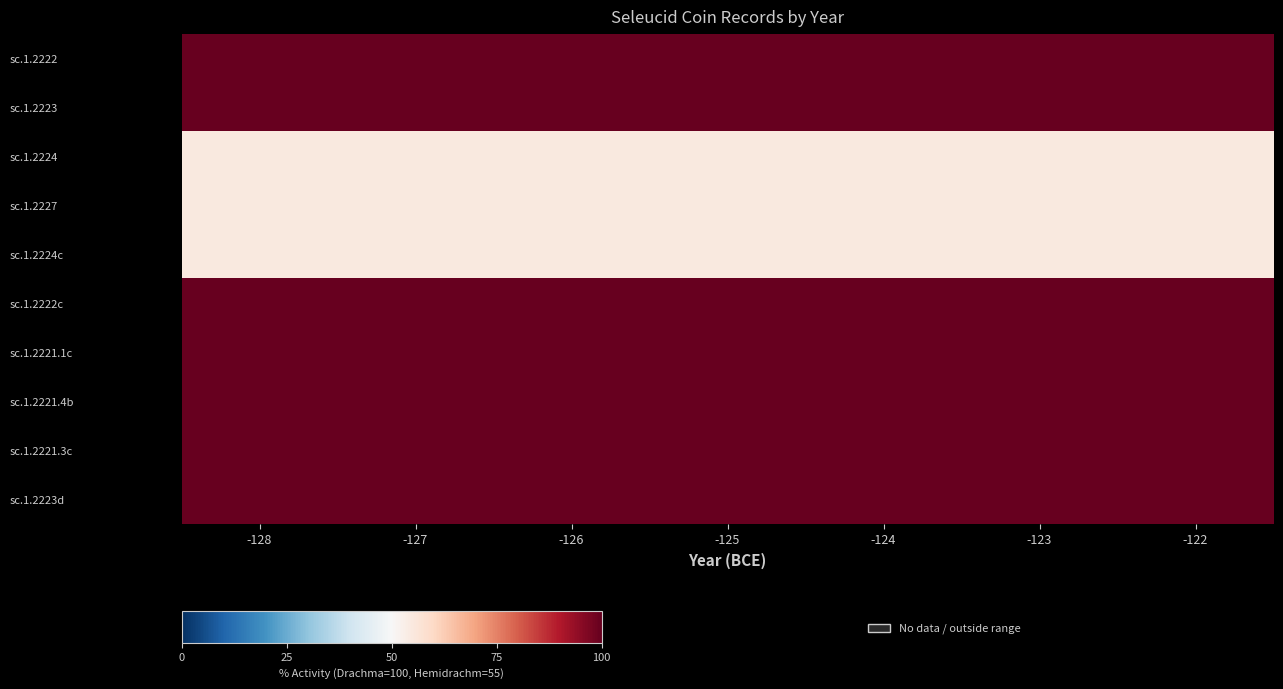

At -122, list the series in order from smallest to largest.

sc.1.2224, sc.1.2227, sc.1.2224c, sc.1.2222, sc.1.2223, sc.1.2222c, sc.1.2221.1c, sc.1.2221.4b, sc.1.2221.3c, sc.1.2223d